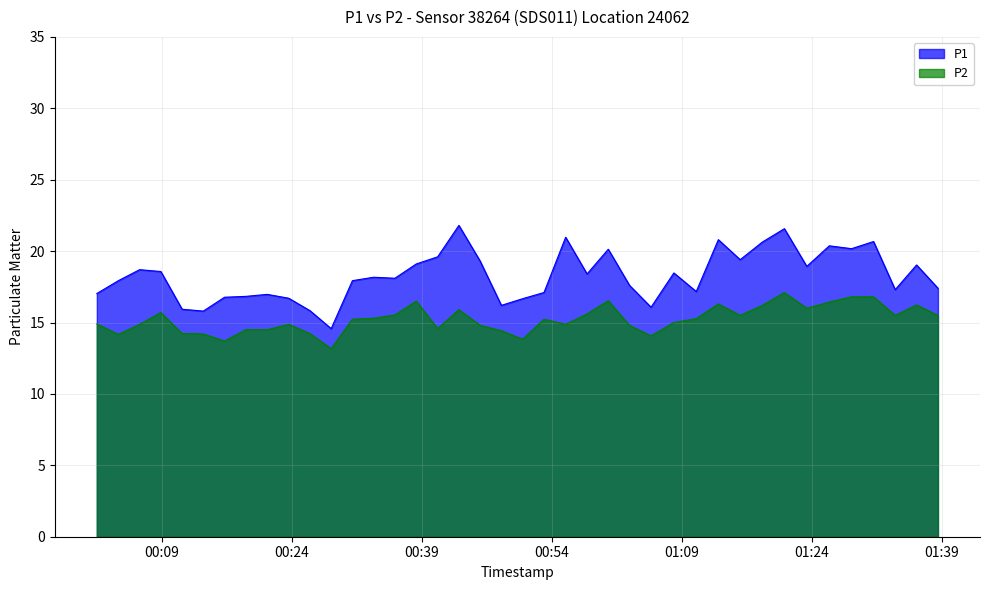

List the series in order of their overall mean, lowest first.

P2, P1